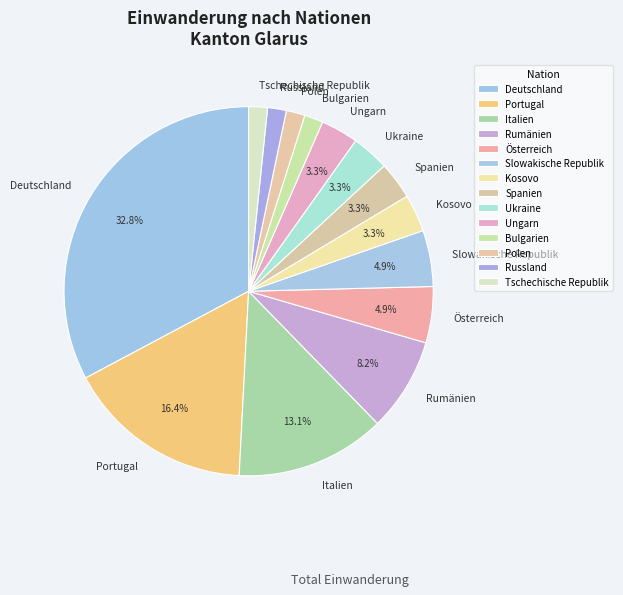

Does Tschechische Republik represent more than half of the total?

No